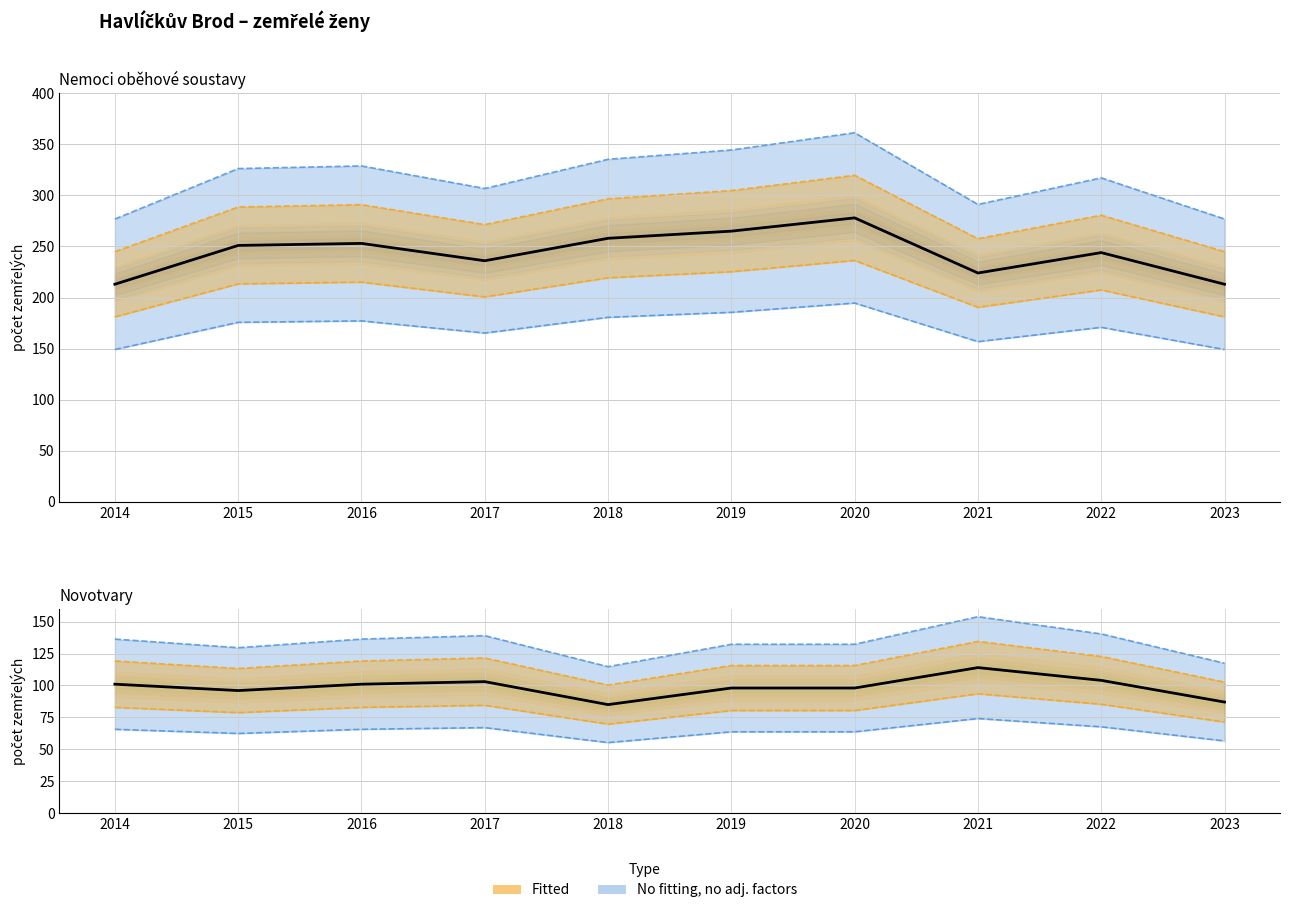

Reading left to right, list all the values displayed in this chart.

Nemoci oběhové soustavy: 213	251	253	236	258	265	278	224	244	213
Novotvary: 101	96	101	103	85	98	98	114	104	87